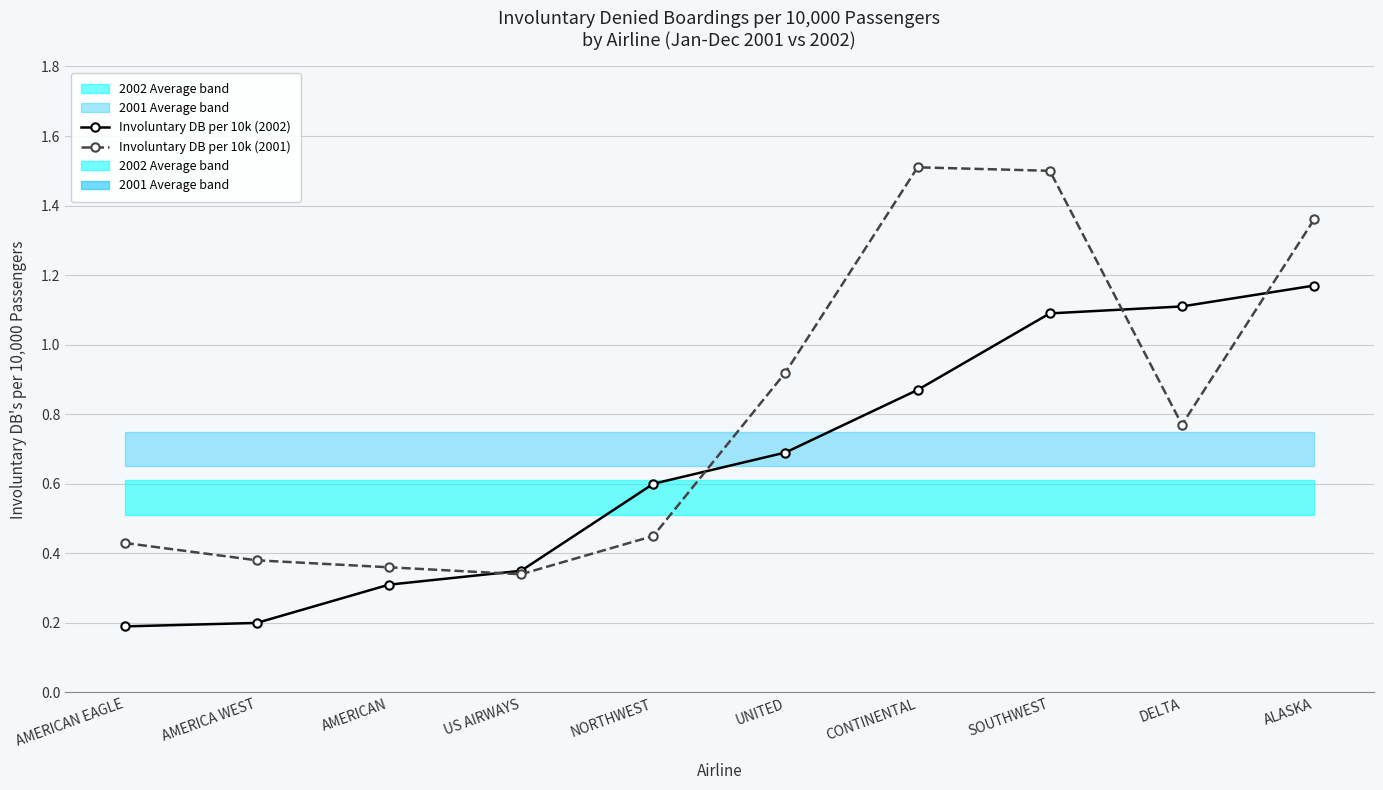

Between which two adjacent categories do Involuntary DB per 10k (2002) and Involuntary DB per 10k (2001) first intersect?

AMERICAN and US AIRWAYS